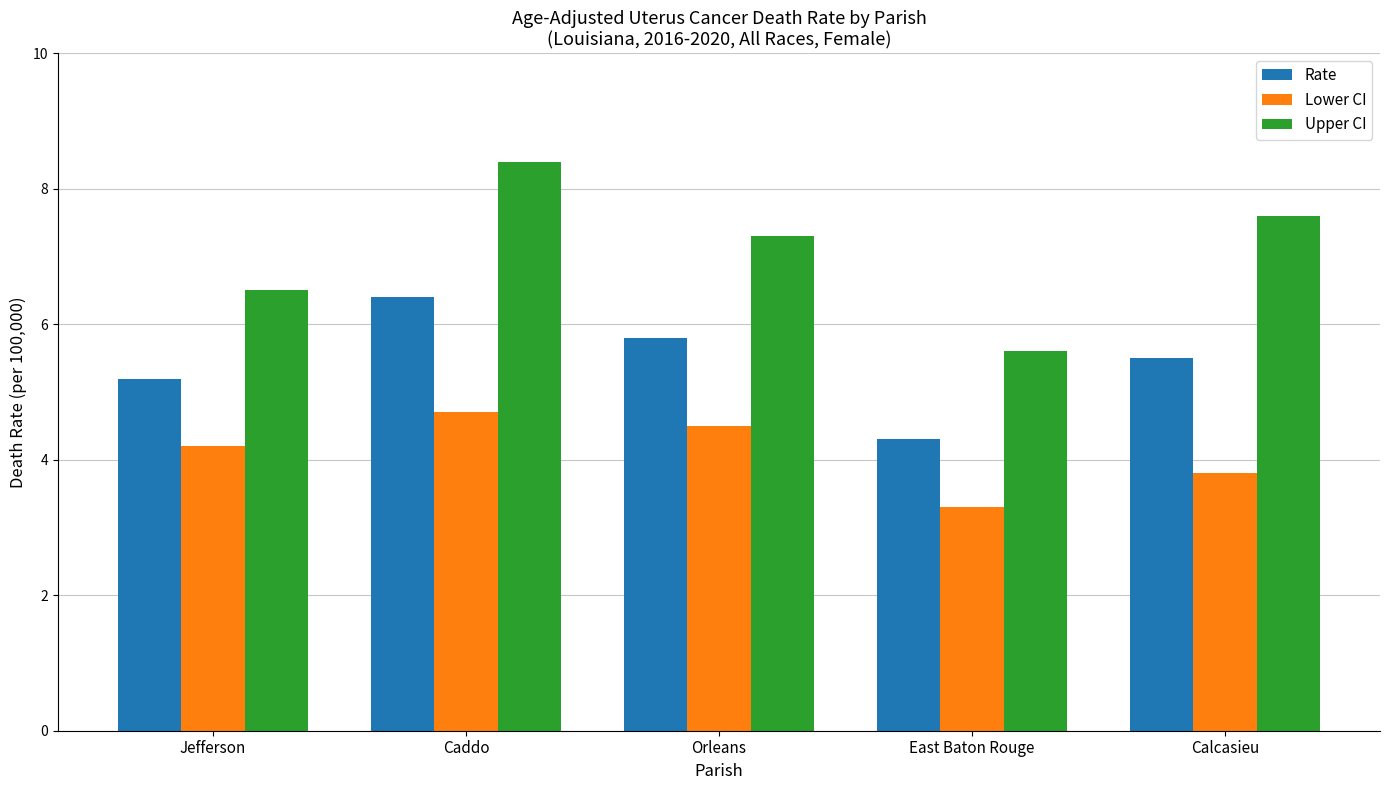

Which series has the largest total across all categories?

Upper CI